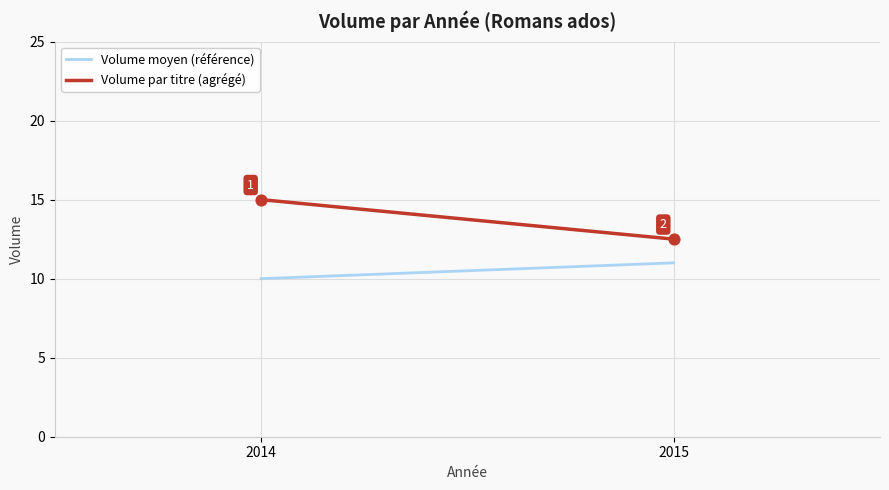

What is the average Y value?

13.8